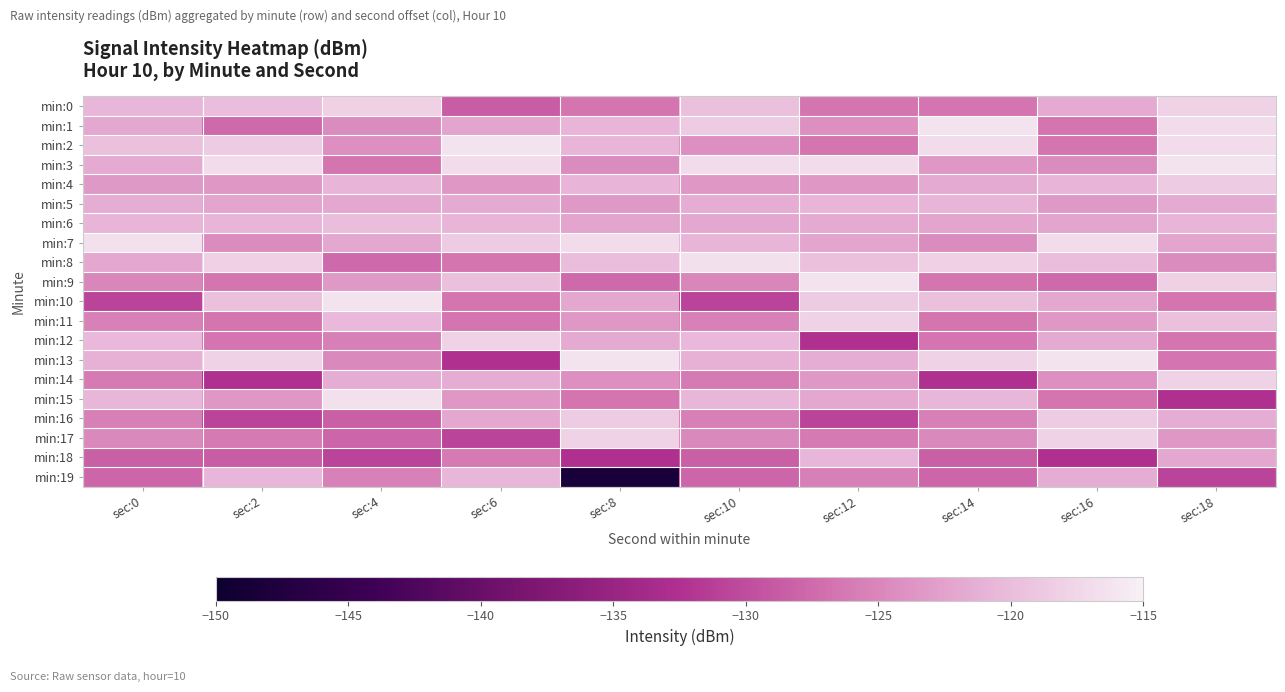

Reading right to left, list all the values displayed in this chart.

min:0: sec:18=-117.9	sec:16=-121.7	sec:14=-126.7	sec:12=-126.6	sec:10=-119.7	sec:8=-126.5	sec:6=-128.6	sec:4=-118.1	sec:2=-119.9	sec:0=-120.7
min:1: sec:18=-117.0	sec:16=-126.6	sec:14=-116.2	sec:12=-124.3	sec:10=-118.7	sec:8=-120.8	sec:6=-122.3	sec:4=-124.4	sec:2=-127.5	sec:0=-121.9
min:2: sec:18=-117.0	sec:16=-126.6	sec:14=-117.0	sec:12=-126.6	sec:10=-124.3	sec:8=-120.8	sec:6=-116.2	sec:4=-124.3	sec:2=-118.7	sec:0=-119.7
min:3: sec:18=-116.2	sec:16=-124.4	sec:14=-123.4	sec:12=-117.0	sec:10=-117.0	sec:8=-124.4	sec:6=-117.0	sec:4=-126.6	sec:2=-117.0	sec:0=-121.7
min:4: sec:18=-118.7	sec:16=-120.9	sec:14=-121.7	sec:12=-123.4	sec:10=-123.4	sec:8=-120.9	sec:6=-123.4	sec:4=-120.9	sec:2=-123.4	sec:0=-123.2
min:5: sec:18=-121.7	sec:16=-123.2	sec:14=-120.8	sec:12=-120.9	sec:10=-121.5	sec:8=-123.2	sec:6=-121.7	sec:4=-122.1	sec:2=-122.3	sec:0=-121.5
min:6: sec:18=-120.8	sec:16=-122.3	sec:14=-122.3	sec:12=-121.7	sec:10=-122.1	sec:8=-122.3	sec:6=-120.8	sec:4=-119.9	sec:2=-120.8	sec:0=-120.9
min:7: sec:18=-122.3	sec:16=-117.0	sec:14=-124.4	sec:12=-122.3	sec:10=-120.9	sec:8=-117.0	sec:6=-118.7	sec:4=-121.9	sec:2=-124.4	sec:0=-116.5
min:8: sec:18=-124.4	sec:16=-119.9	sec:14=-118.1	sec:12=-119.7	sec:10=-116.5	sec:8=-119.9	sec:6=-126.5	sec:4=-127.5	sec:2=-118.1	sec:0=-122.1
min:9: sec:18=-118.1	sec:16=-127.5	sec:14=-126.5	sec:12=-116.2	sec:10=-125.0	sec:8=-127.5	sec:6=-119.7	sec:4=-123.2	sec:2=-126.5	sec:0=-125.0
min:10: sec:18=-126.5	sec:16=-121.9	sec:14=-119.7	sec:12=-118.7	sec:10=-130.8	sec:8=-121.9	sec:6=-126.6	sec:4=-116.2	sec:2=-119.7	sec:0=-130.8
min:11: sec:18=-119.7	sec:16=-123.4	sec:14=-126.6	sec:12=-117.9	sec:10=-125.5	sec:8=-123.4	sec:6=-126.7	sec:4=-120.4	sec:2=-126.6	sec:0=-125.5
min:12: sec:18=-126.6	sec:16=-121.7	sec:14=-126.7	sec:12=-132.5	sec:10=-120.4	sec:8=-121.7	sec:6=-117.9	sec:4=-125.5	sec:2=-126.7	sec:0=-120.4
min:13: sec:18=-126.7	sec:16=-116.2	sec:14=-117.9	sec:12=-121.5	sec:10=-121.1	sec:8=-116.2	sec:6=-132.5	sec:4=-124.8	sec:2=-117.9	sec:0=-121.1
min:14: sec:18=-117.9	sec:16=-124.3	sec:14=-132.5	sec:12=-123.4	sec:10=-126.2	sec:8=-124.3	sec:6=-121.5	sec:4=-121.5	sec:2=-132.5	sec:0=-126.2
min:15: sec:18=-132.5	sec:16=-126.6	sec:14=-120.7	sec:12=-122.1	sec:10=-120.7	sec:8=-126.6	sec:6=-123.4	sec:4=-116.5	sec:2=-123.4	sec:0=-120.7
min:16: sec:18=-121.5	sec:16=-118.7	sec:14=-125.5	sec:12=-130.8	sec:10=-125.5	sec:8=-118.7	sec:6=-122.1	sec:4=-128.3	sec:2=-130.8	sec:0=-125.5
min:17: sec:18=-123.4	sec:16=-117.9	sec:14=-124.8	sec:12=-126.2	sec:10=-124.8	sec:8=-117.9	sec:6=-130.8	sec:4=-128.0	sec:2=-126.2	sec:0=-124.8
min:18: sec:18=-122.1	sec:16=-132.5	sec:14=-128.3	sec:12=-120.7	sec:10=-128.3	sec:8=-132.5	sec:6=-126.2	sec:4=-130.8	sec:2=-128.6	sec:0=-128.3
min:19: sec:18=-130.8	sec:16=-121.5	sec:14=-128.0	sec:12=-125.5	sec:10=-128.0	sec:8=-148.3	sec:6=-120.7	sec:4=-125.5	sec:2=-120.7	sec:0=-128.0